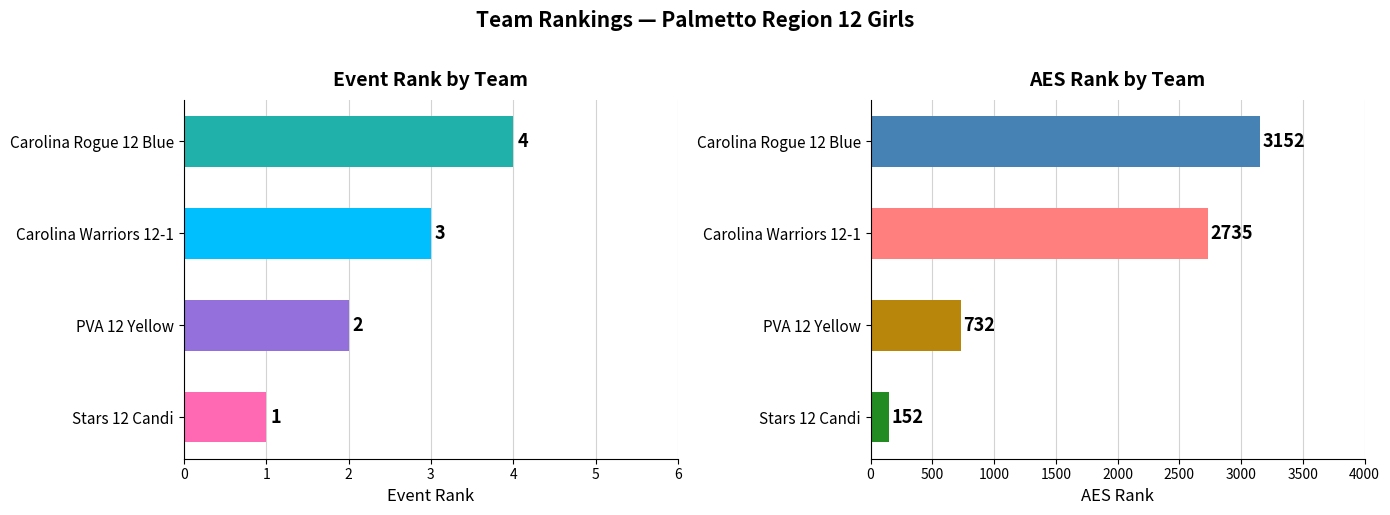

Count the AES Rank values in the range 732 to 3152.

3